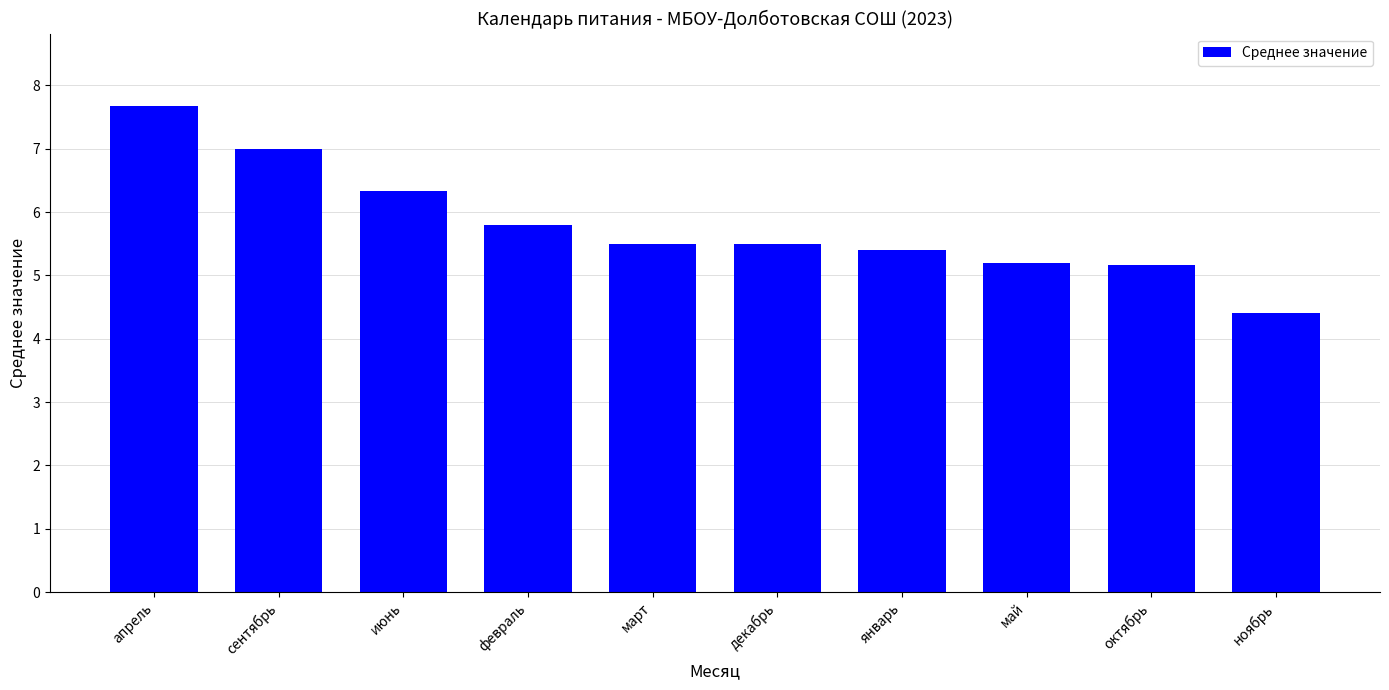

Which has a higher value, сентябрь or апрель?

апрель